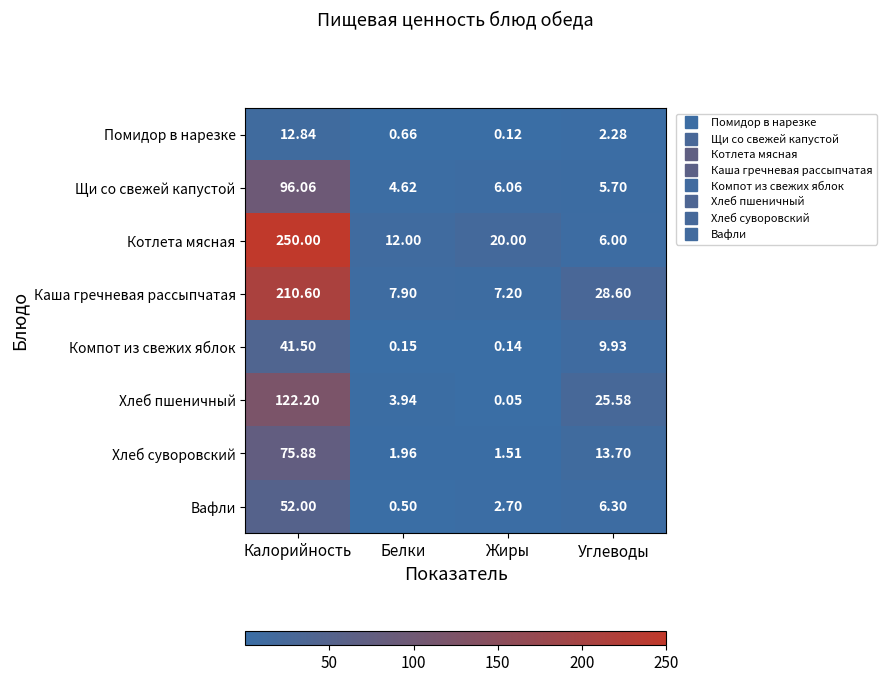

How many categories are shown in the chart?

4